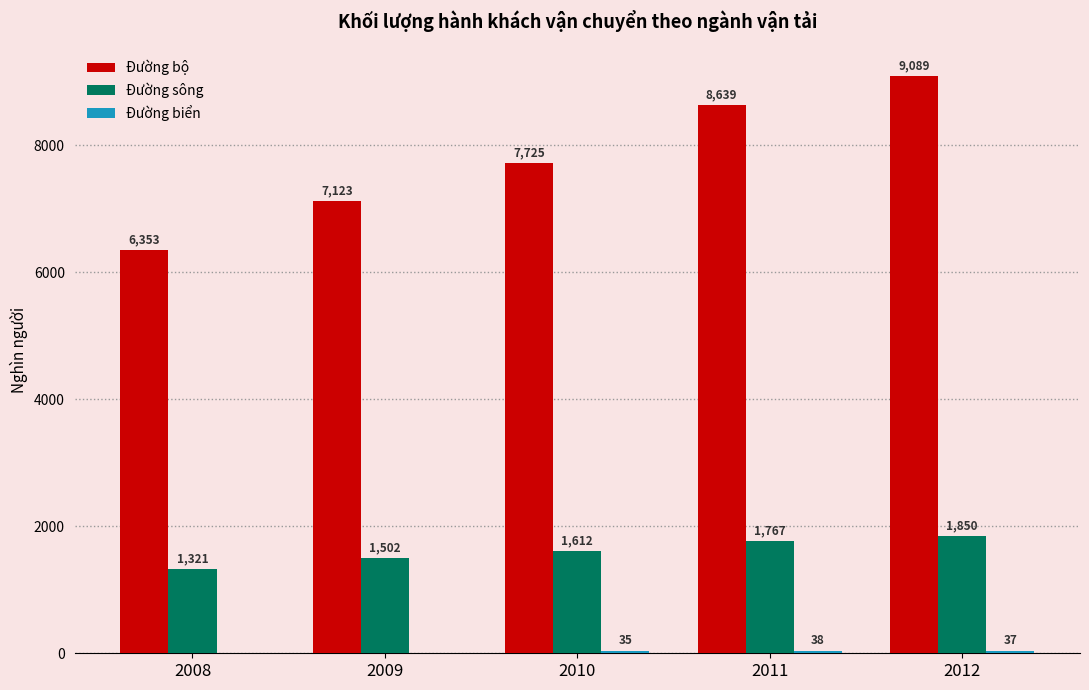

What is the total value across all series at 2008?

7674